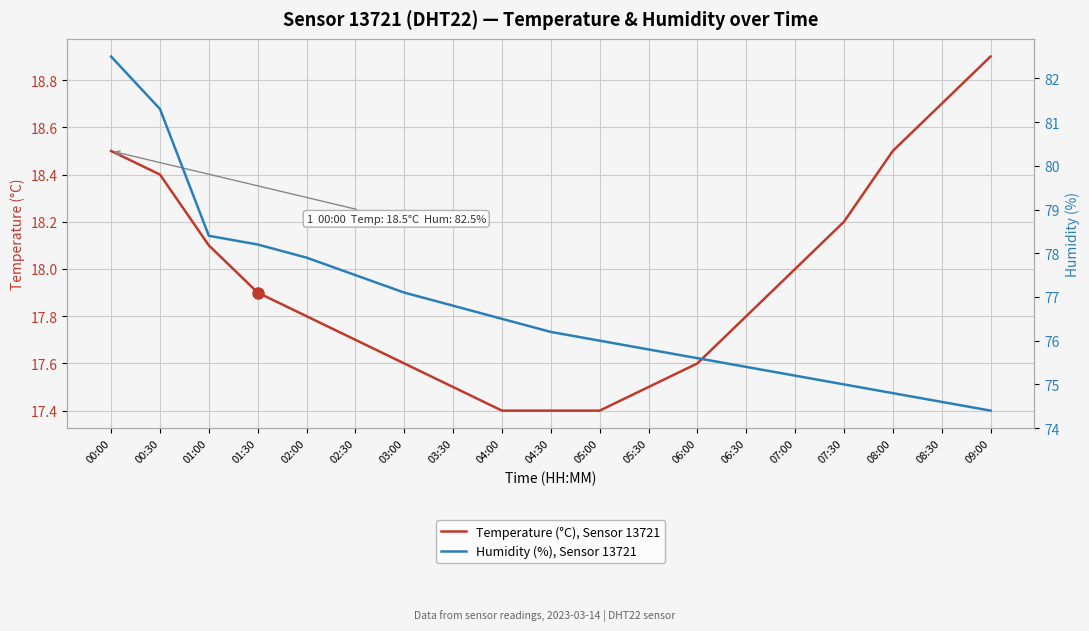

True or false: Temperature (°C), Sensor 13721 has a value of 18.4 at 00:30.

True